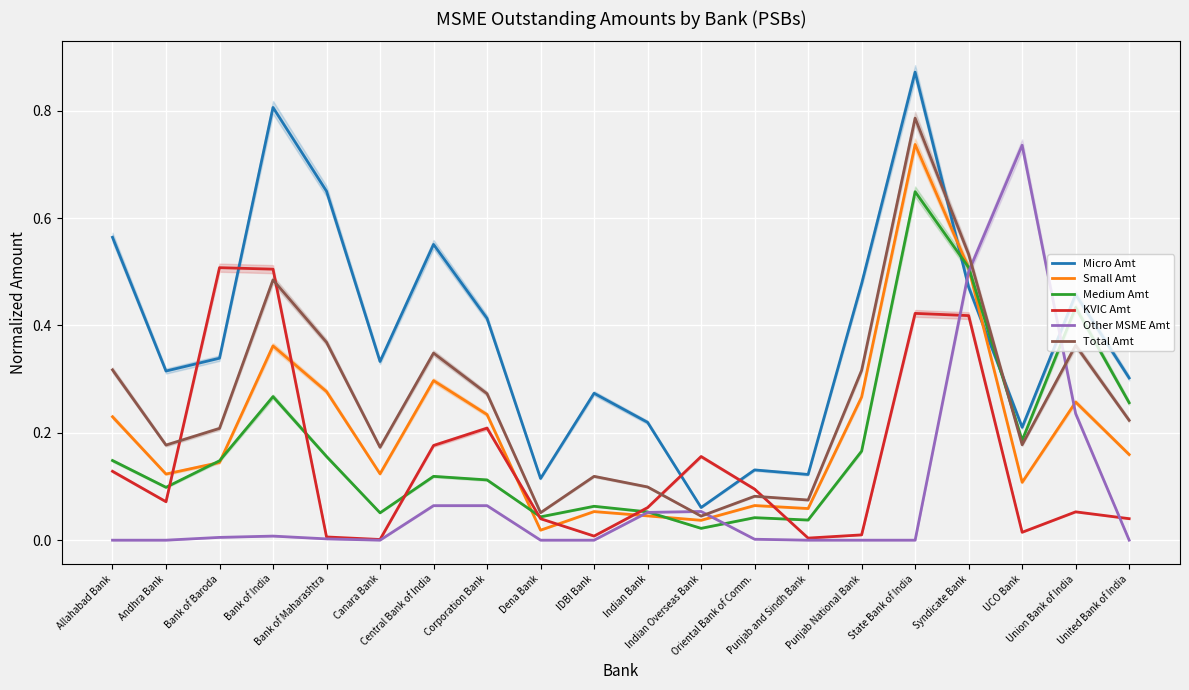

Is it true that KVIC Amt equals 0.1 at Union Bank of India?

False